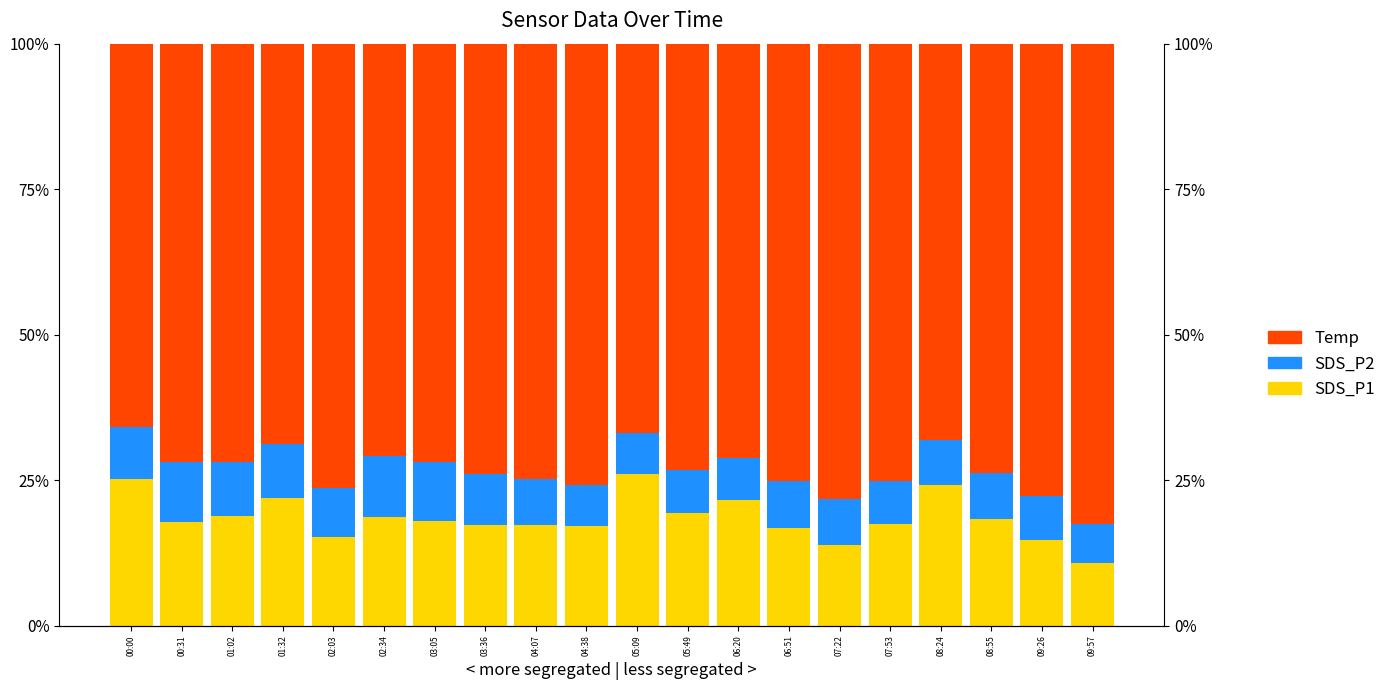

Which category has the highest value across all series?

09:57